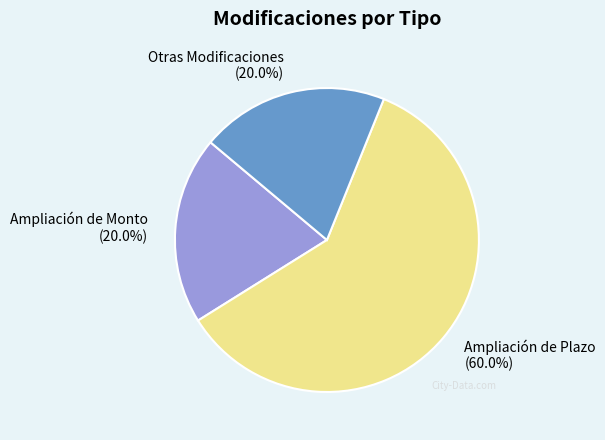

To the nearest percent, what is the difference between the Otras Modificaciones and Ampliación de Plazo slice percentages?

40%